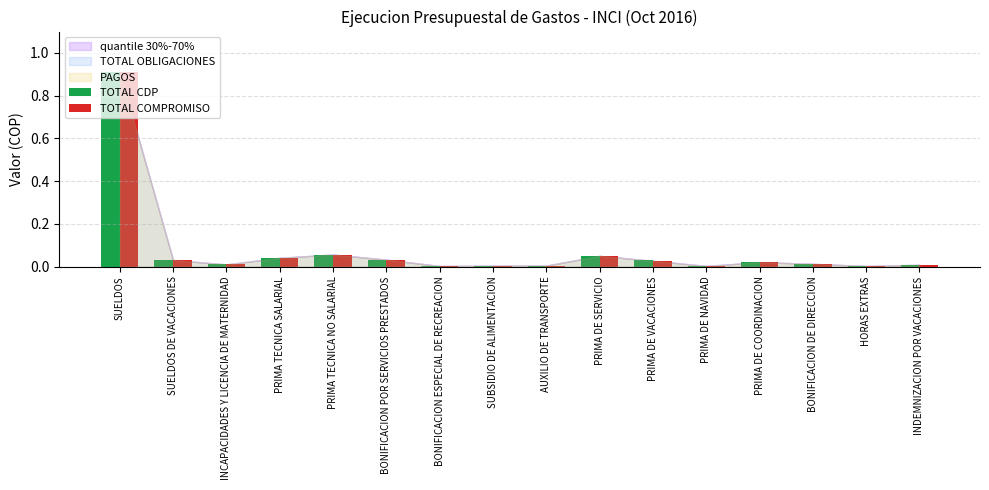

What is the sum of all TOTAL COMPROMISO values?

1.2